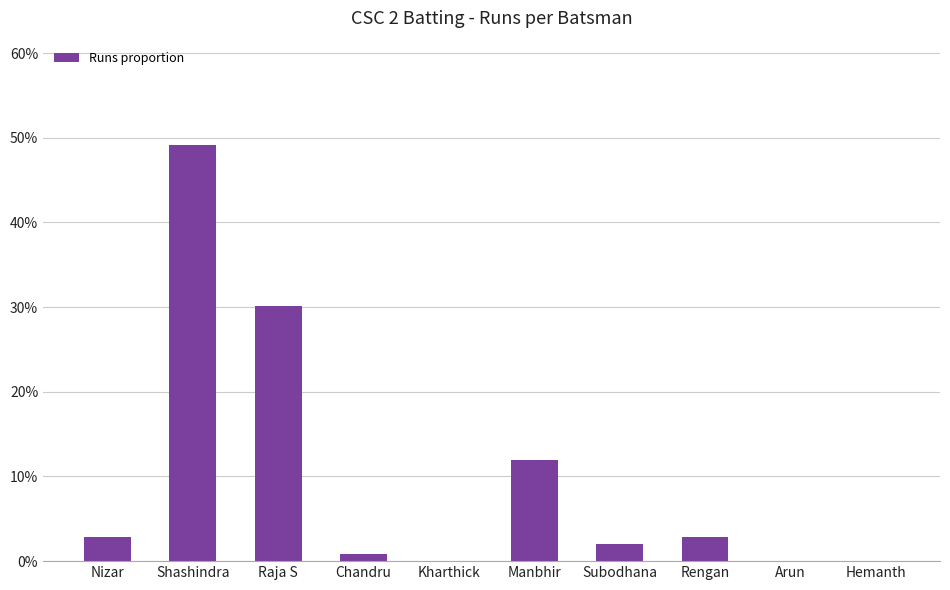

Reading left to right, what are all the values shown in this chart?

Nizar=0.0	Shashindra=0.5	Raja S=0.3	Chandru=0.0	Kharthick=0.0	Manbhir=0.1	Subodhana=0.0	Rengan=0.0	Arun=0.0	Hemanth=0.0